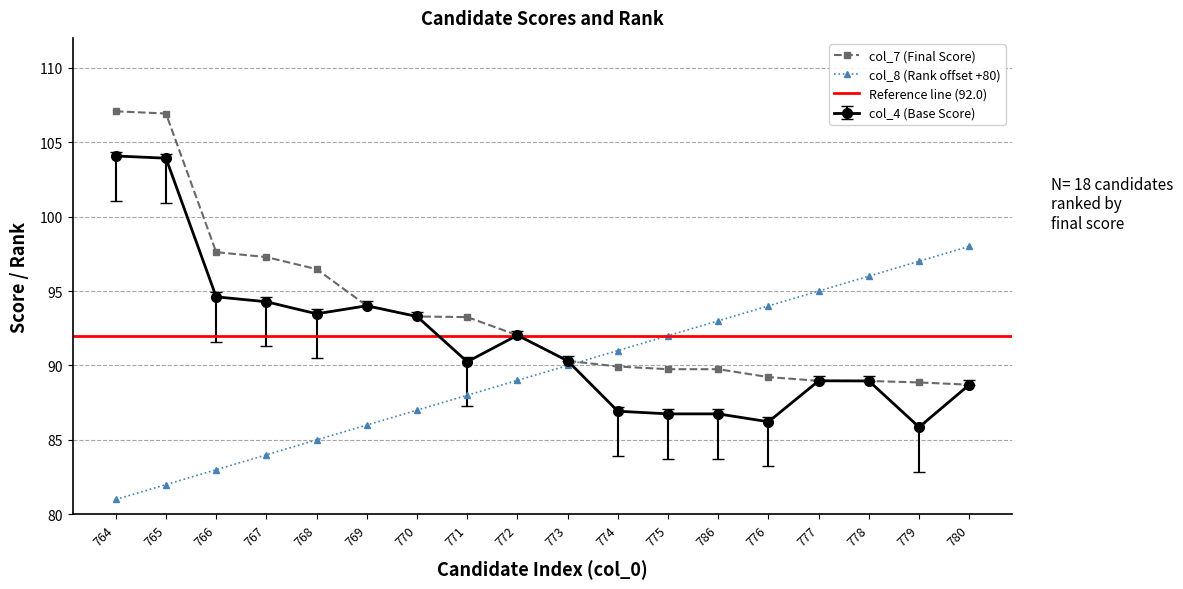

How many distinct data groups are displayed?

3